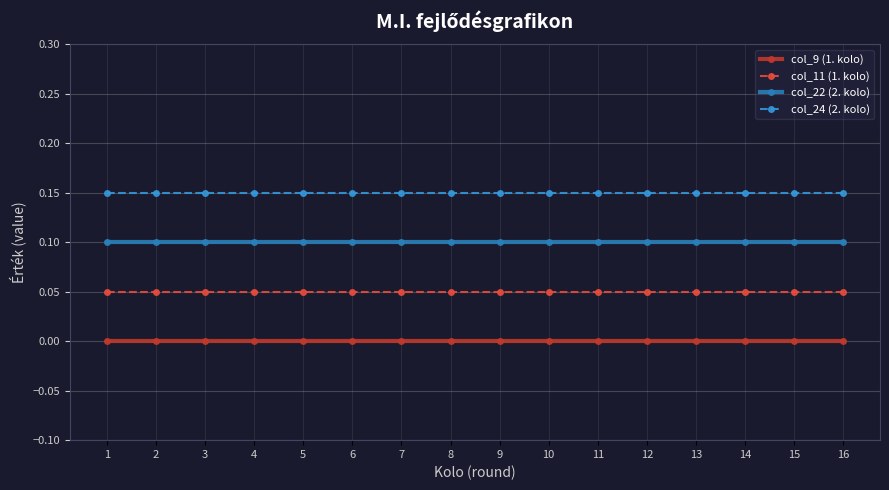

Does the chart display data point markers on the line(s)?

Yes